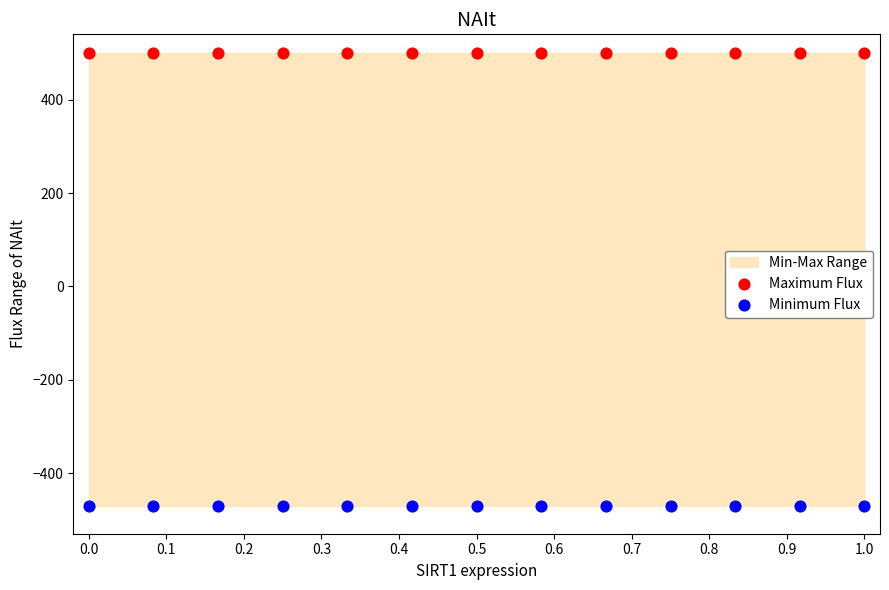

Which series reaches the minimum Y coordinate?

Minimum Flux